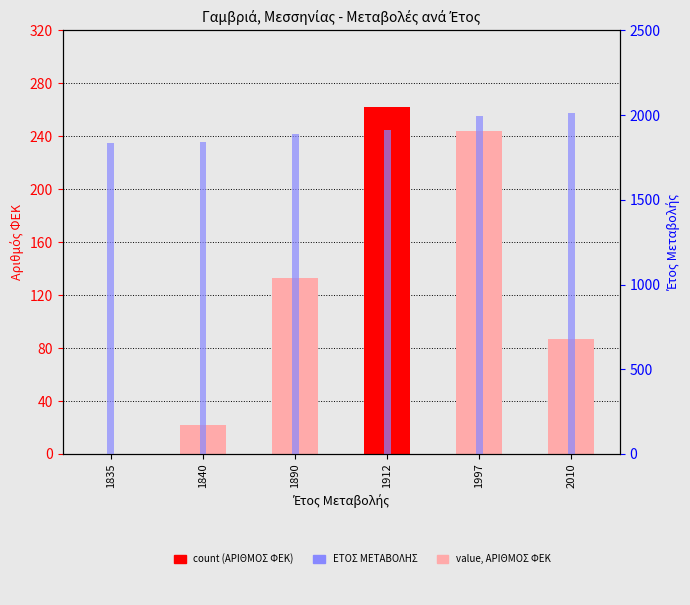

How many bars are there in each group?

2